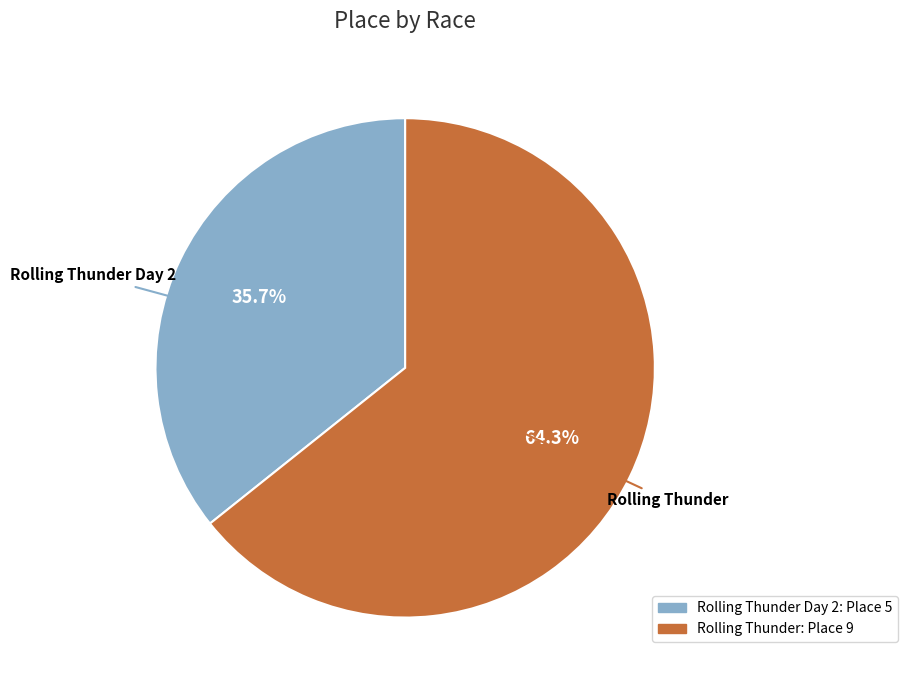

Does any single category account for the majority?

Yes